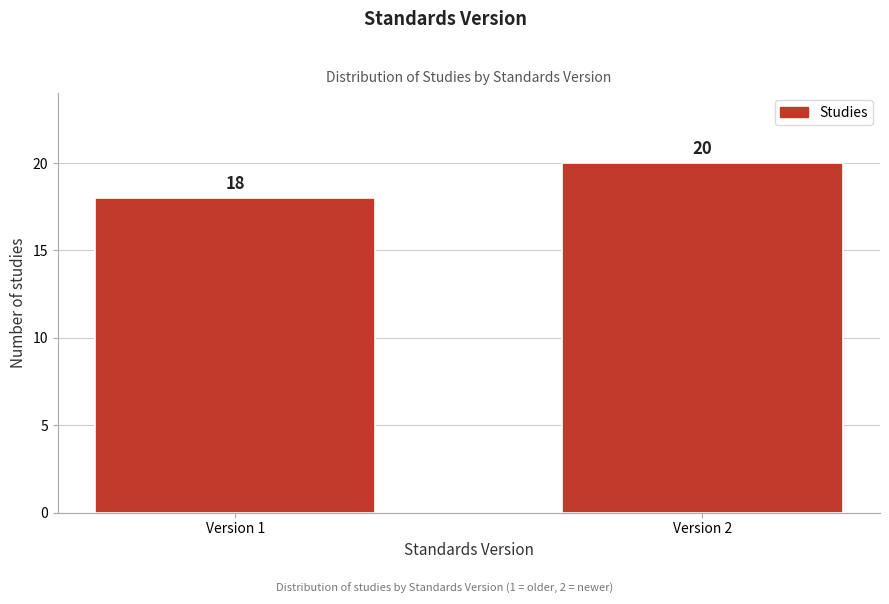

Reading left to right, list all the values displayed in this chart.

18	20